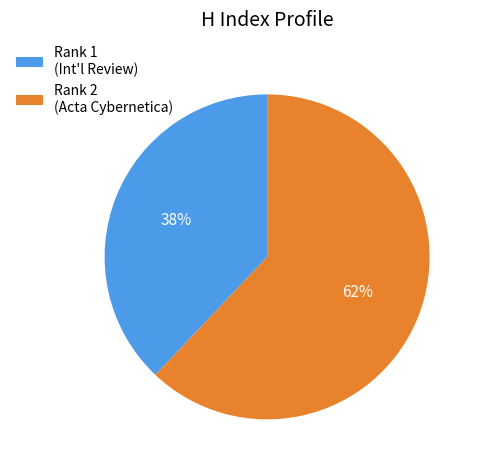

What is the ratio of the value at Rank 2 (Acta Cybernetica) to the value at Rank 1 (Int'l Review)?

1.6